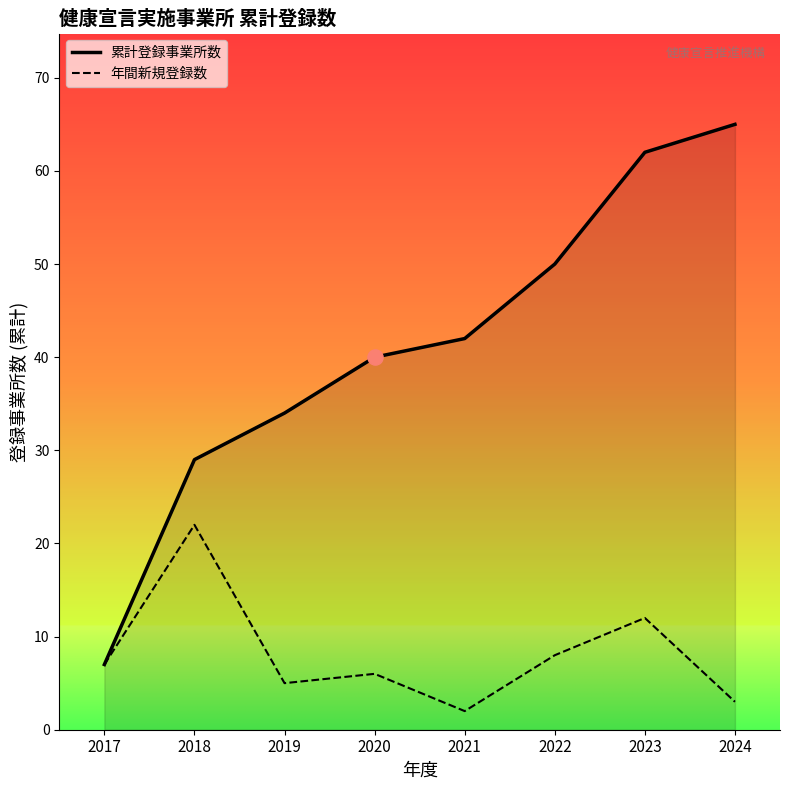

What is the total value across all series at 2023?

74